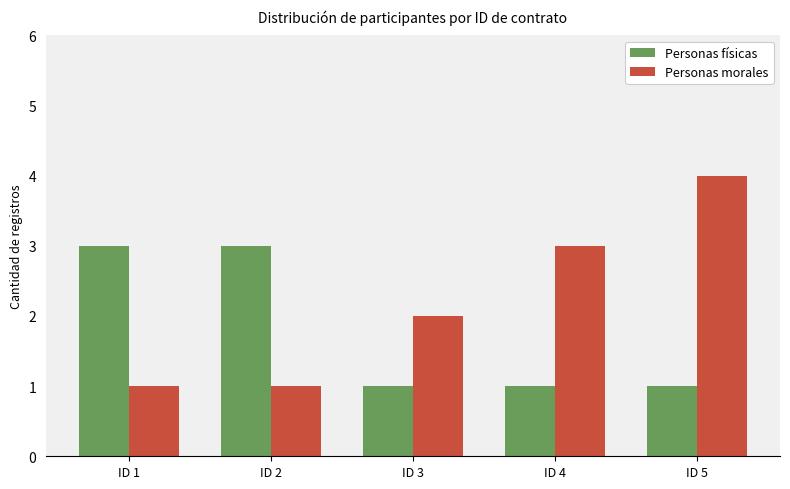

What is the value of the Personas morales bar at the 2nd from the left?

1